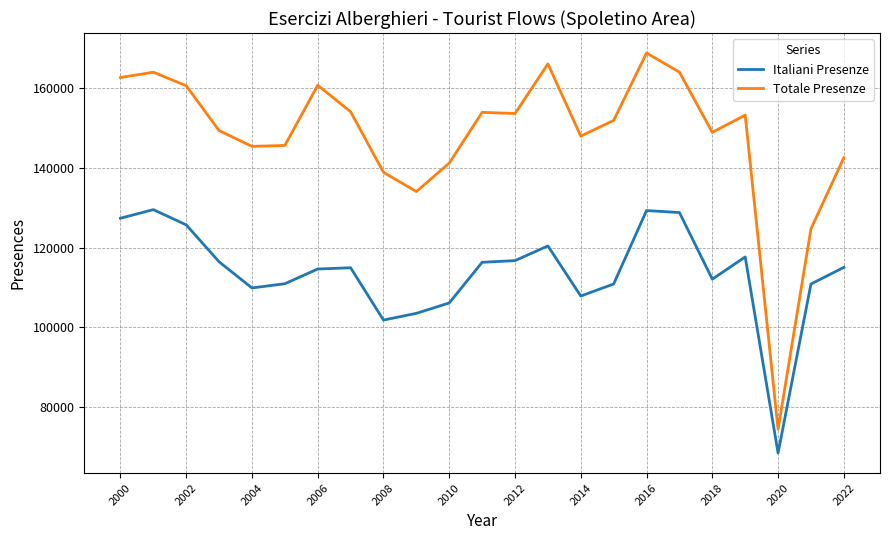

What is the greatest value displayed?

168764